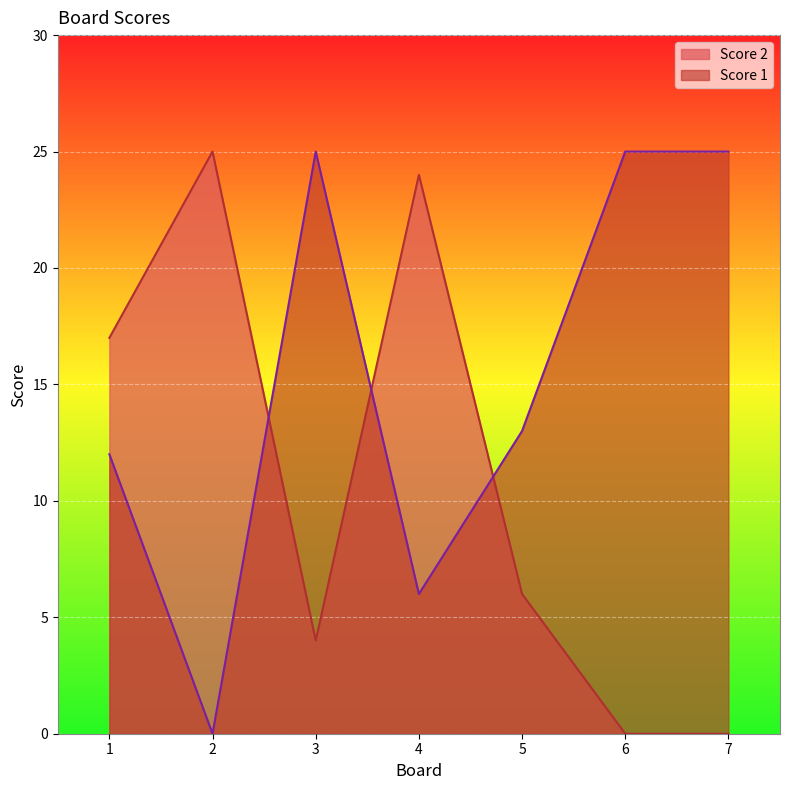

How many values in the Score 1 series exceed 13?

3